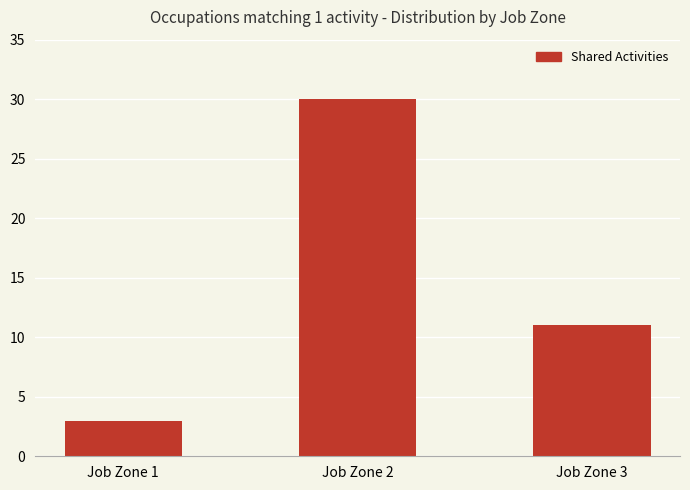

Rank the categories by value from highest to lowest.

Job Zone 2, Job Zone 3, Job Zone 1